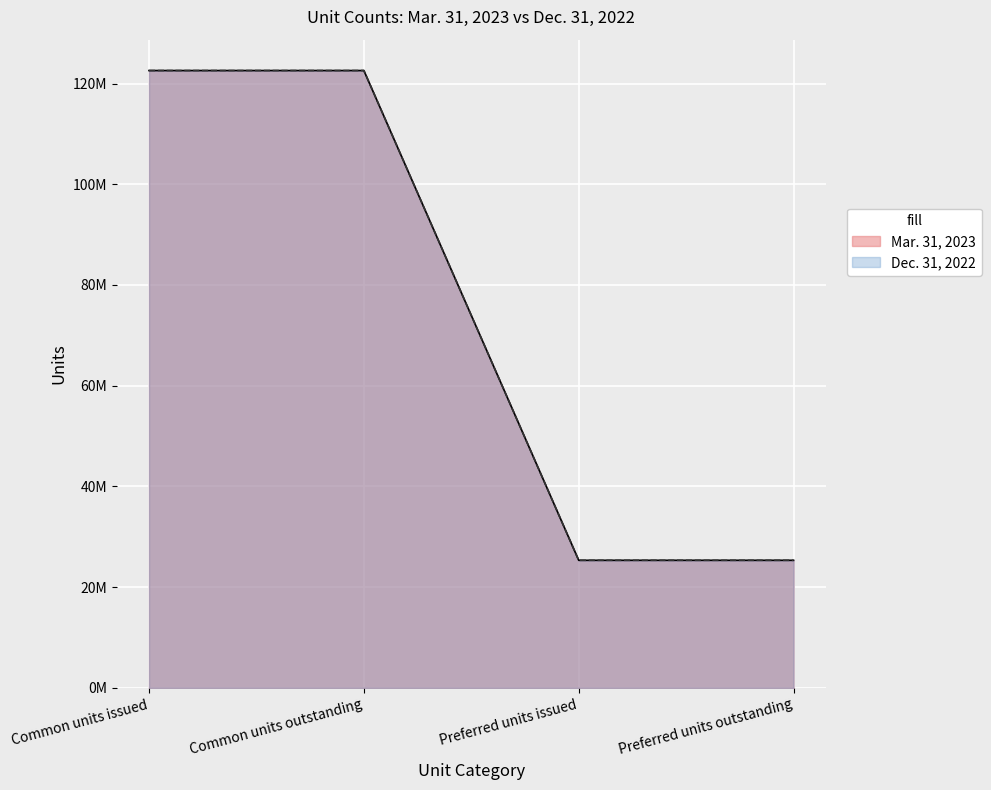

What is the lowest value of the Dec. 31, 2022 series?

25336778